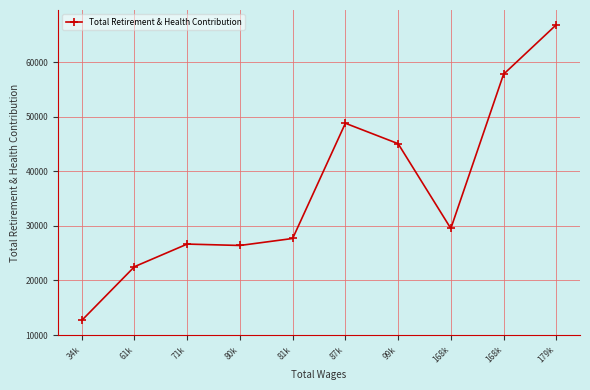

How many lines are shown in the chart?

1